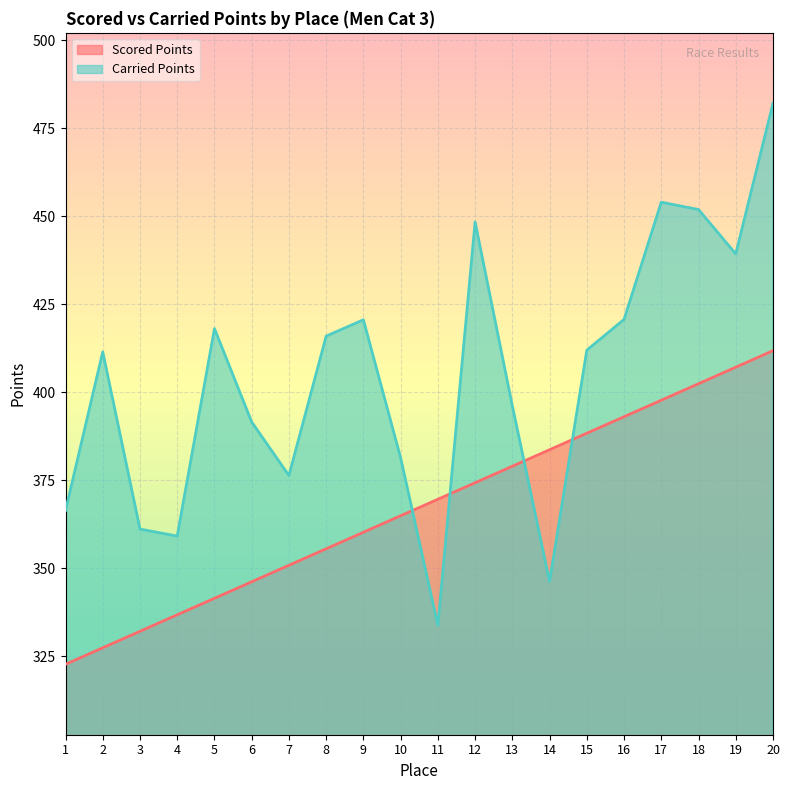

What is the highest value of the Carried Points series?

482.1